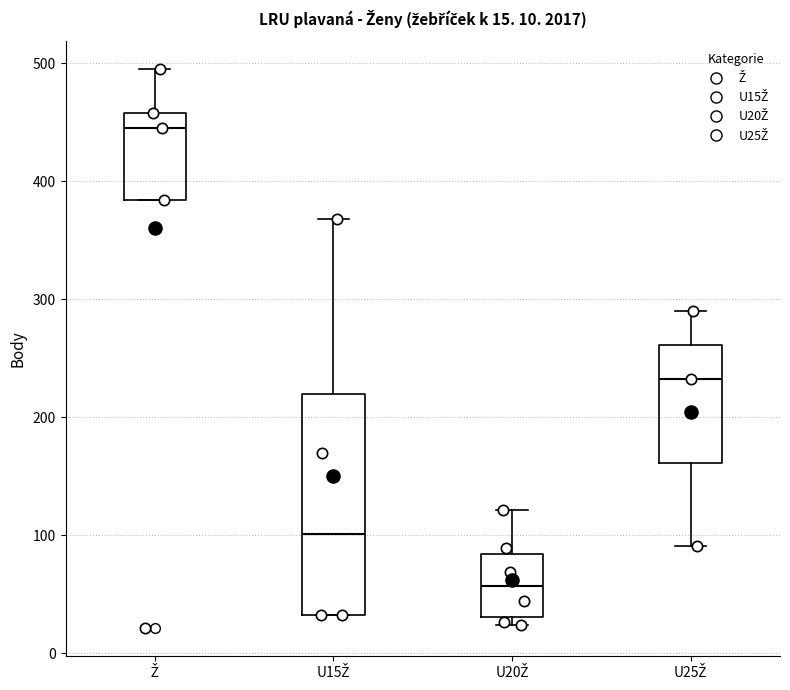

Comparing the boxes themselves (not the whiskers), which one is the tallest?

U15Ž